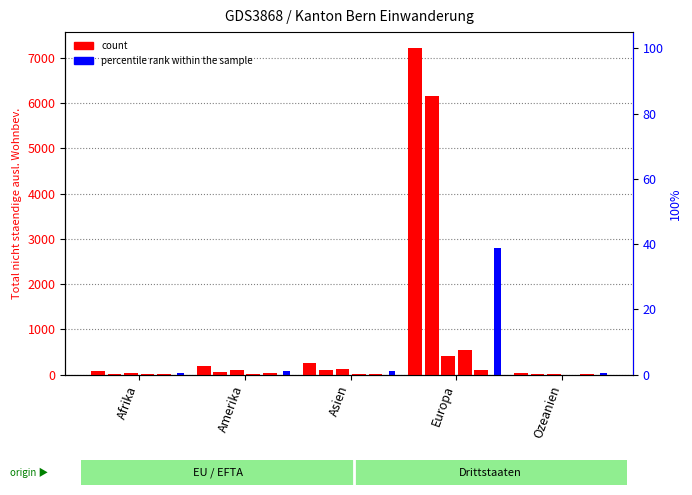

At which category is the sum across all series the highest?

Europa